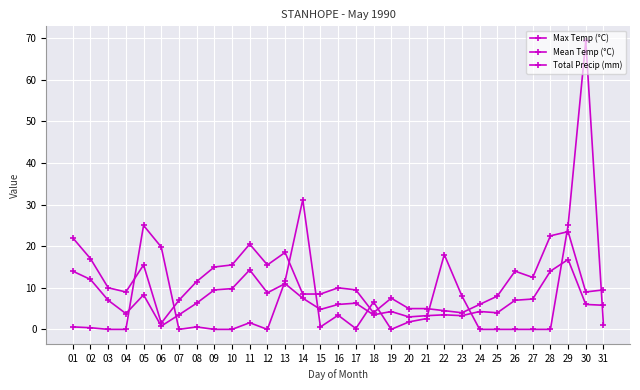

Reading left to right, what are all the values shown in this chart?

Max Temp (°C): 22.0	17.0	10.0	9.0	15.5	1.5	7.0	11.5	15.0	15.5	20.5	15.5	18.5	8.5	8.5	10.0	9.5	4.0	7.5	5.0	5.0	4.5	4.0	6.0	8.0	14.0	12.5	22.5	23.5	9.0	9.5
Mean Temp (°C): 14.0	12.0	7.0	3.8	8.3	0.8	3.5	6.3	9.5	9.8	14.3	8.8	11.0	7.5	4.8	6.0	6.3	3.5	4.3	3.0	3.3	3.5	3.3	4.3	4.0	7.0	7.3	14.0	16.8	6.0	5.8
Total Precip (mm): 0.6	0.4	0.0	0.0	25.0	19.8	0.0	0.6	0.0	0.0	1.6	0.0	11.6	31.2	0.6	3.4	0.2	6.6	0.0	1.8	2.6	18.0	8.0	0.0	0.0	0.0	0.0	0.0	25.0	69.4	1.0